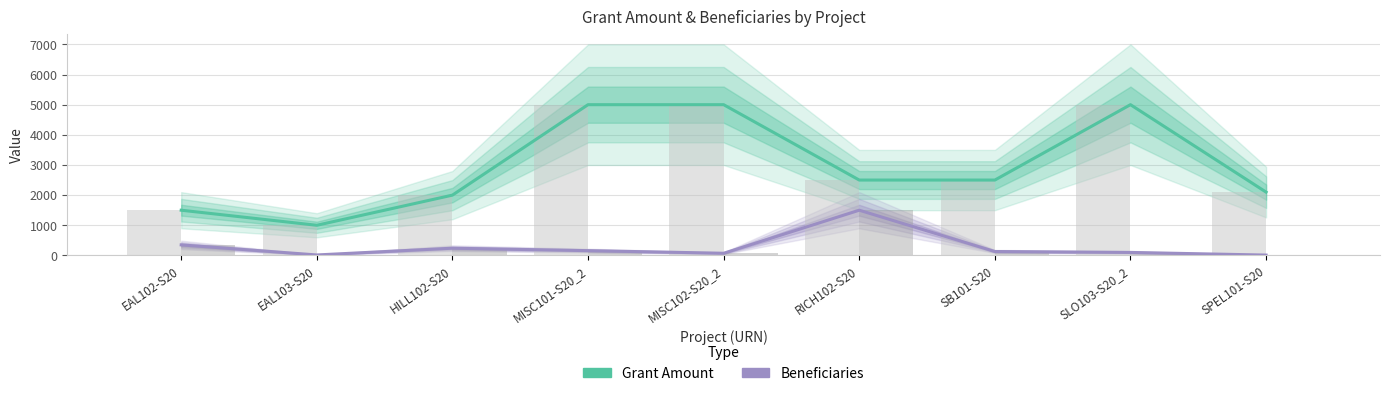

Reading left to right, transcribe all the data shown in this chart.

Grant Amount: EAL102-S20=1500	EAL103-S20=1000	HILL102-S20=2000	MISC101-S20_2=5000	MISC102-S20_2=5000	RICH102-S20=2500	SB101-S20=2500	SLO103-S20_2=5000	SPEL101-S20=2100
Beneficiaries: EAL102-S20=350	EAL103-S20=16	HILL102-S20=240	MISC101-S20_2=159	MISC102-S20_2=72	RICH102-S20=1500	SB101-S20=130	SLO103-S20_2=100	SPEL101-S20=12